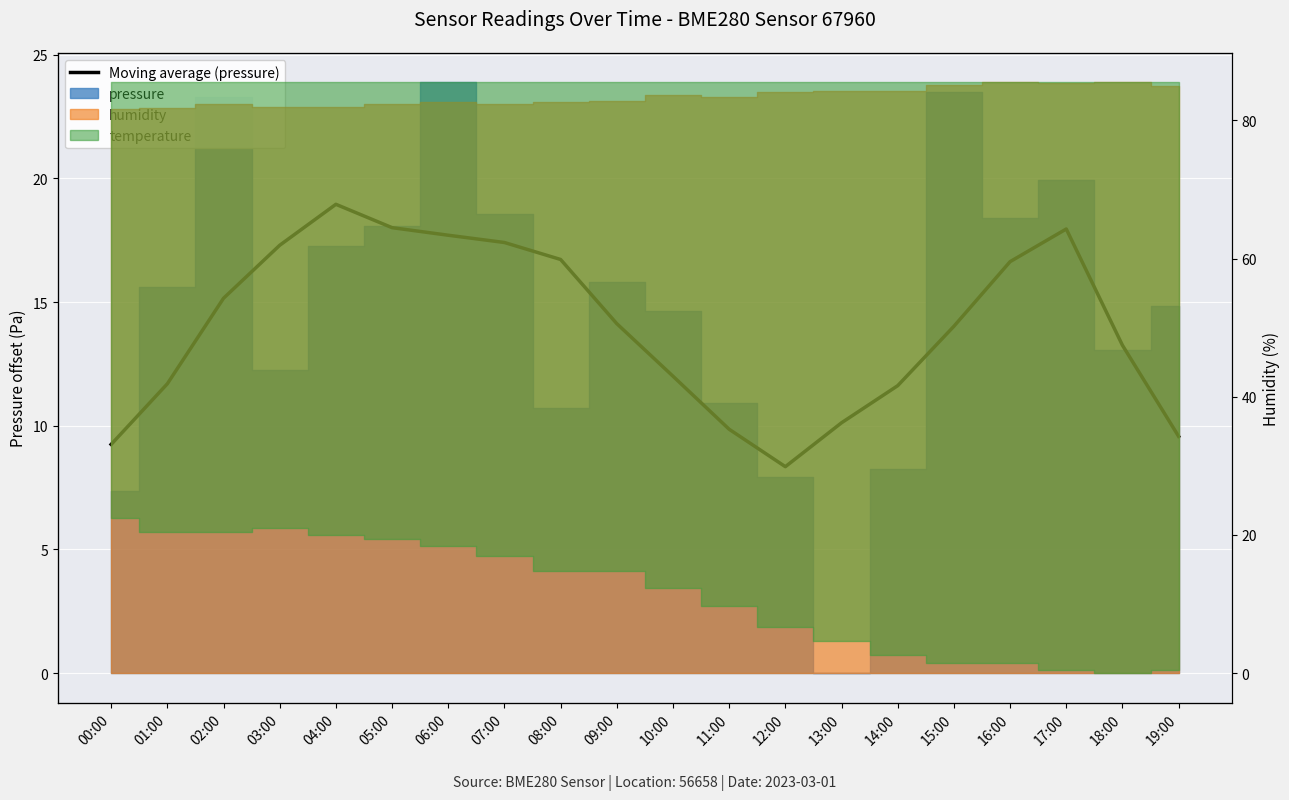

Reading left to right, transcribe all the data shown in this chart.

9.2	11.7	15.2	17.3	18.9	18.0	17.7	17.4	16.7	14.1	12.0	9.9	8.3	10.1	11.6	14.0	16.6	18.0	13.3	9.6